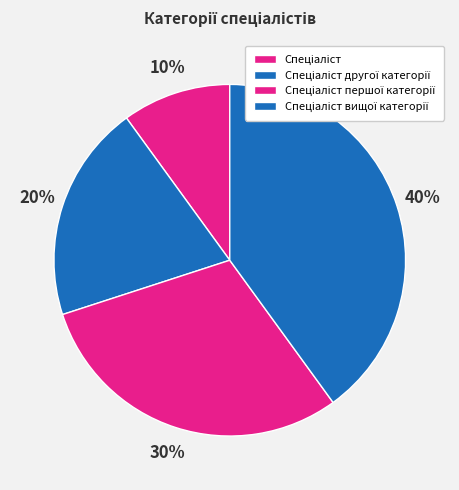

Count the number of slices in the pie.

4